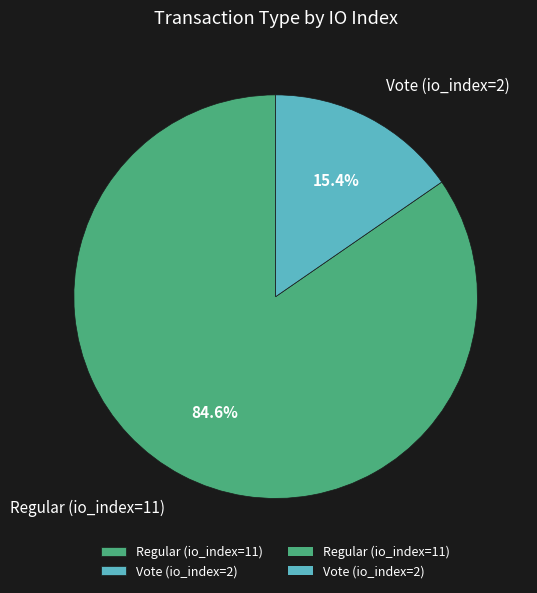

To the nearest percent, what is the combined percentage of Vote (io_index=2) and Regular (io_index=11)?

100%